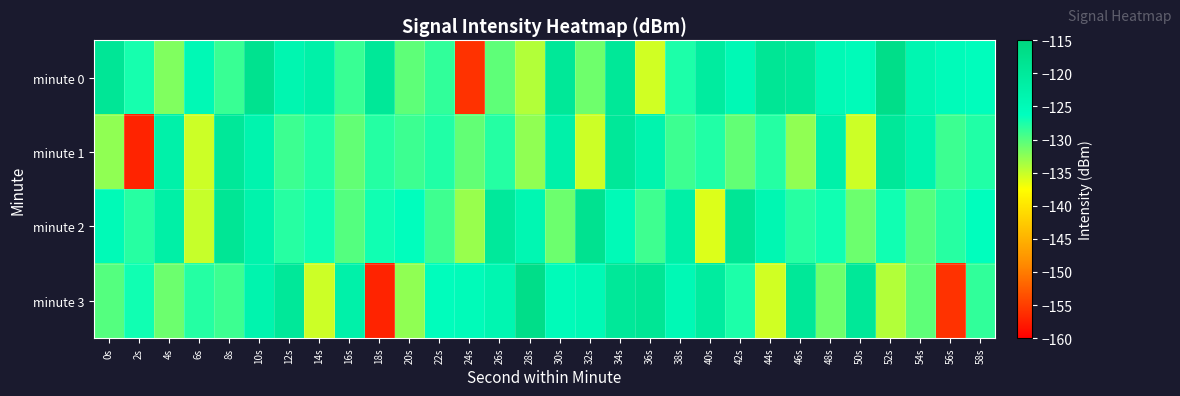

How many data points does each series have?

30